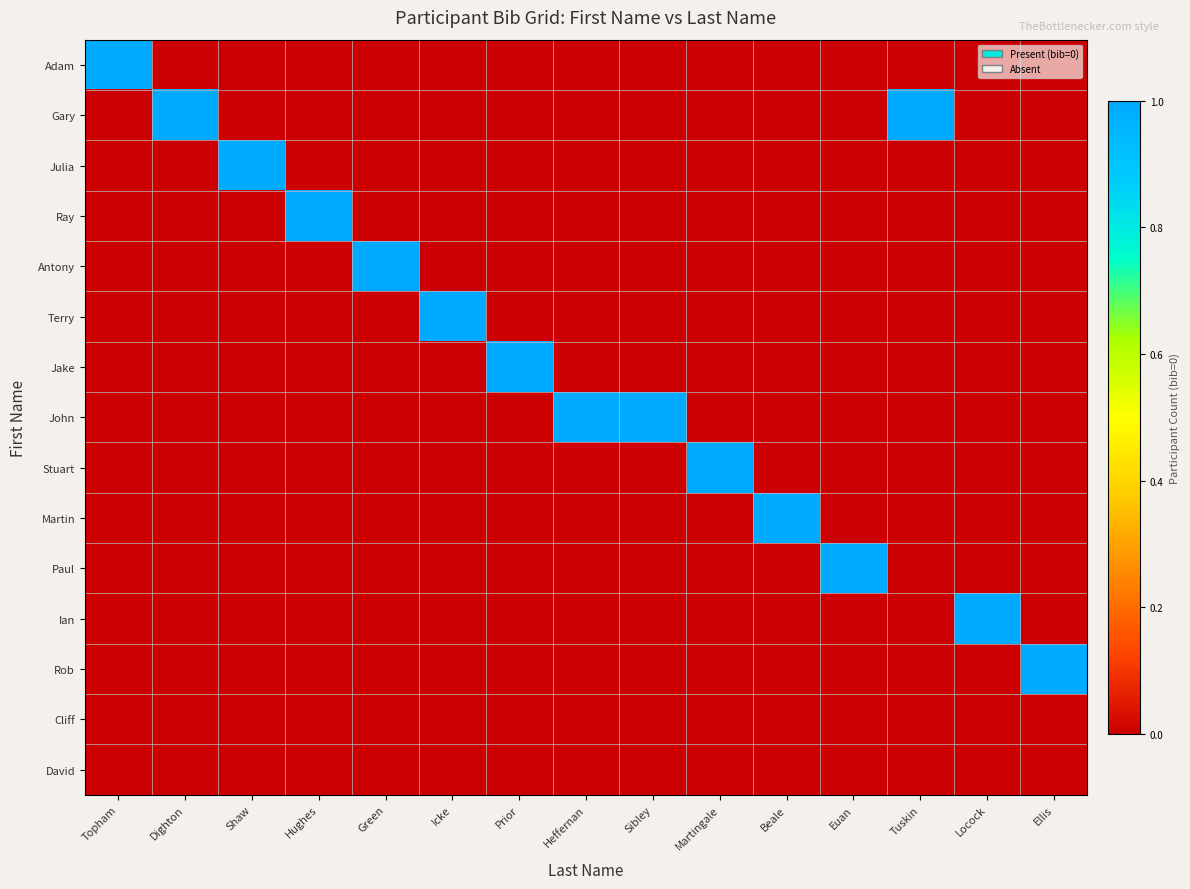

Rank the series at Shaw from lowest to highest value.

Adam, Gary, Ray, Antony, Terry, Jake, John, Stuart, Martin, Paul, Ian, Rob, Cliff, David, Julia